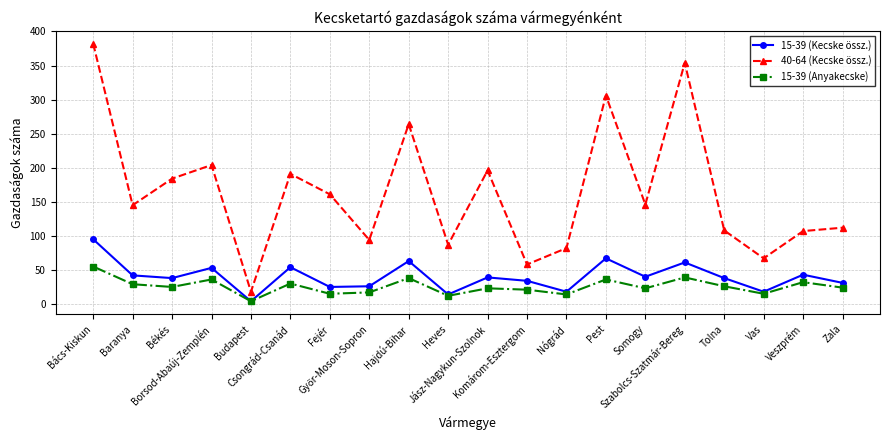

List the series in order of their peak value, highest first.

40-64 (Kecske össz.), 15-39 (Kecske össz.), 15-39 (Anyakecske)